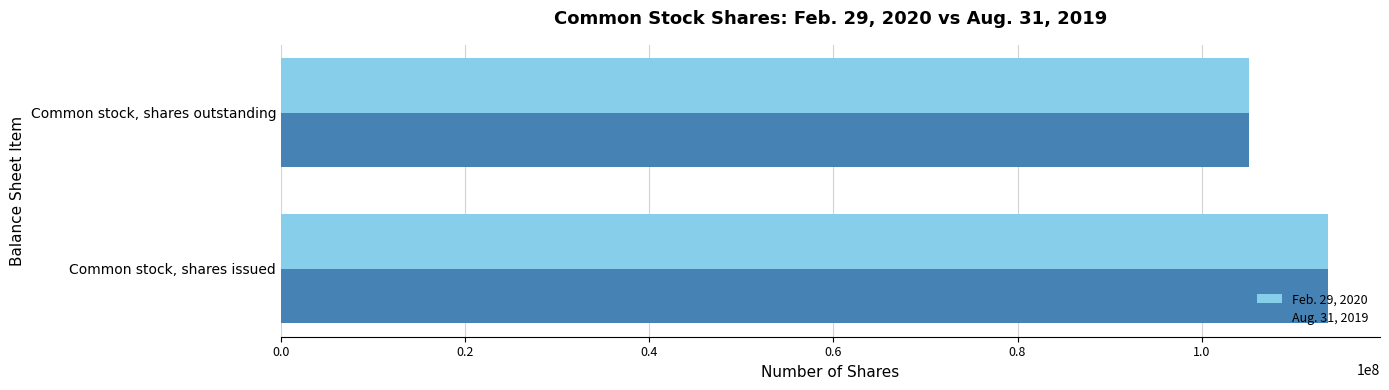

Count the number of data series in this chart.

2